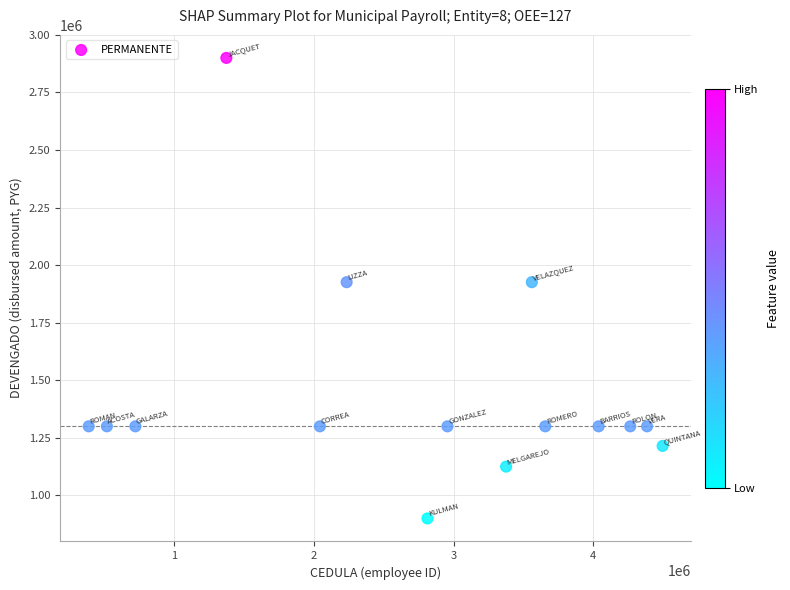

What is the range of Y values (max minus min)?

2000000